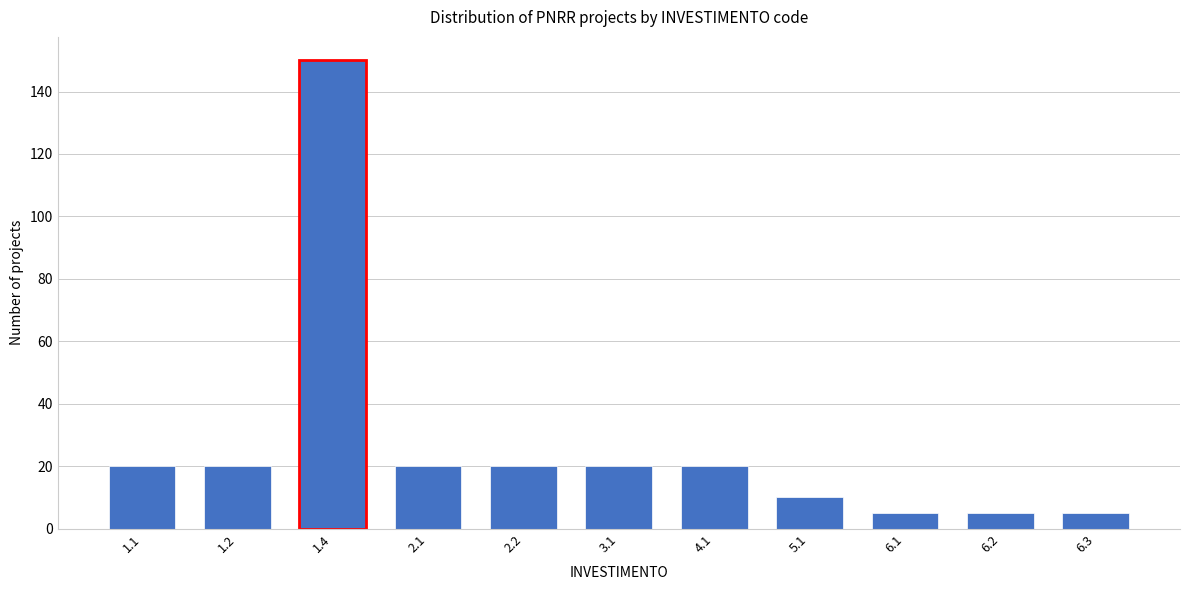

Reading left to right, transcribe all the data shown in this chart.

20	20	150	20	20	20	20	10	5	5	5